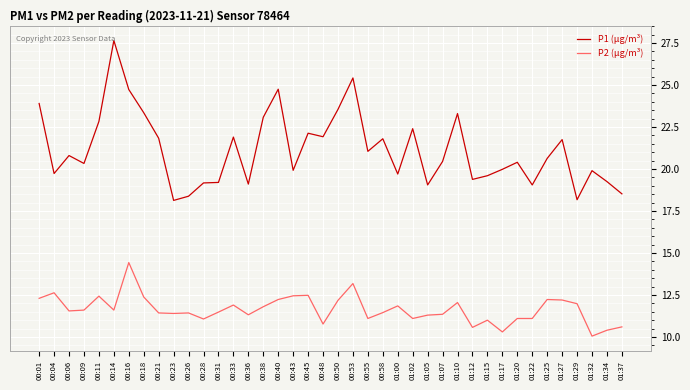

True or false: P2 (μg/m³) and P1 (μg/m³) cross at least once.

False